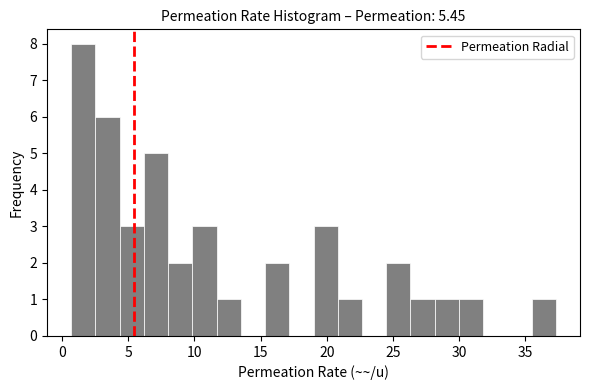

Read against the x-axis, roughly where is the centre of the tallest bar?

1.5